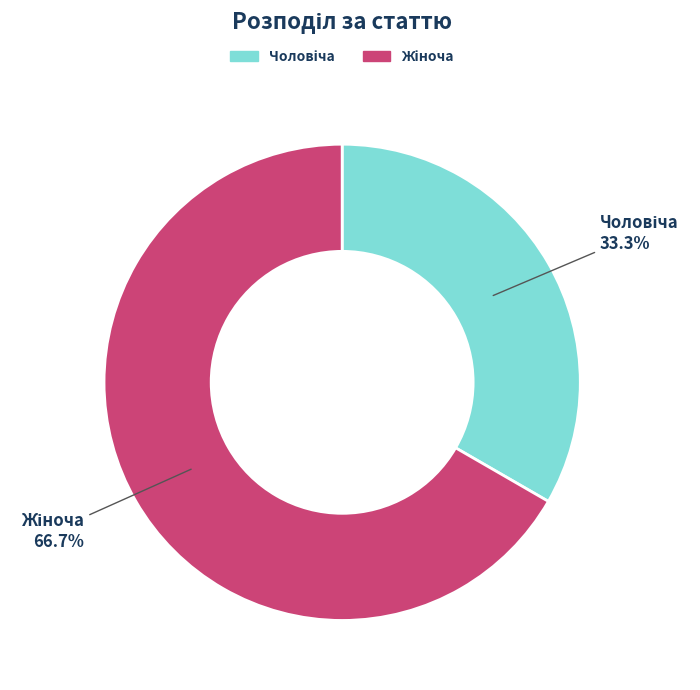

Does any single category account for the majority?

Yes